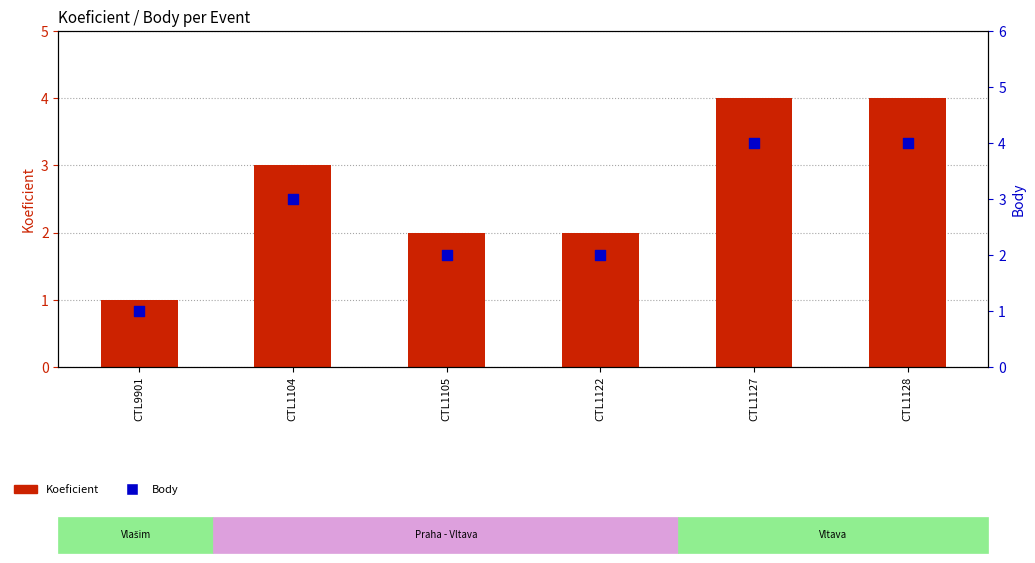

Which series has the widest spread of Y values?

Koeficient